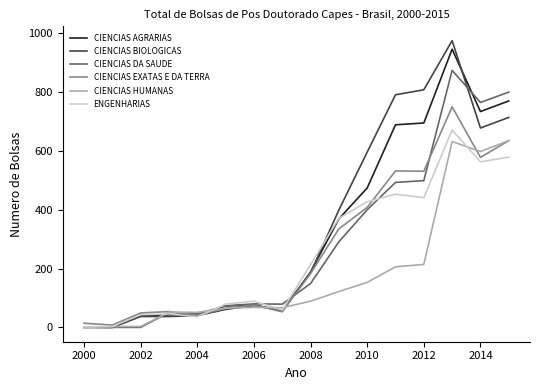

What is the maximum value for CIENCIAS HUMANAS?

635